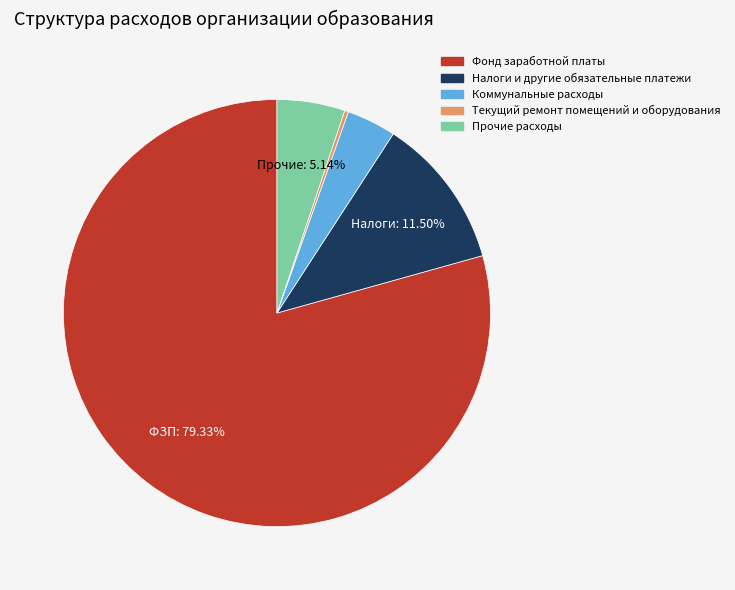

Count the number of slices in the pie.

5